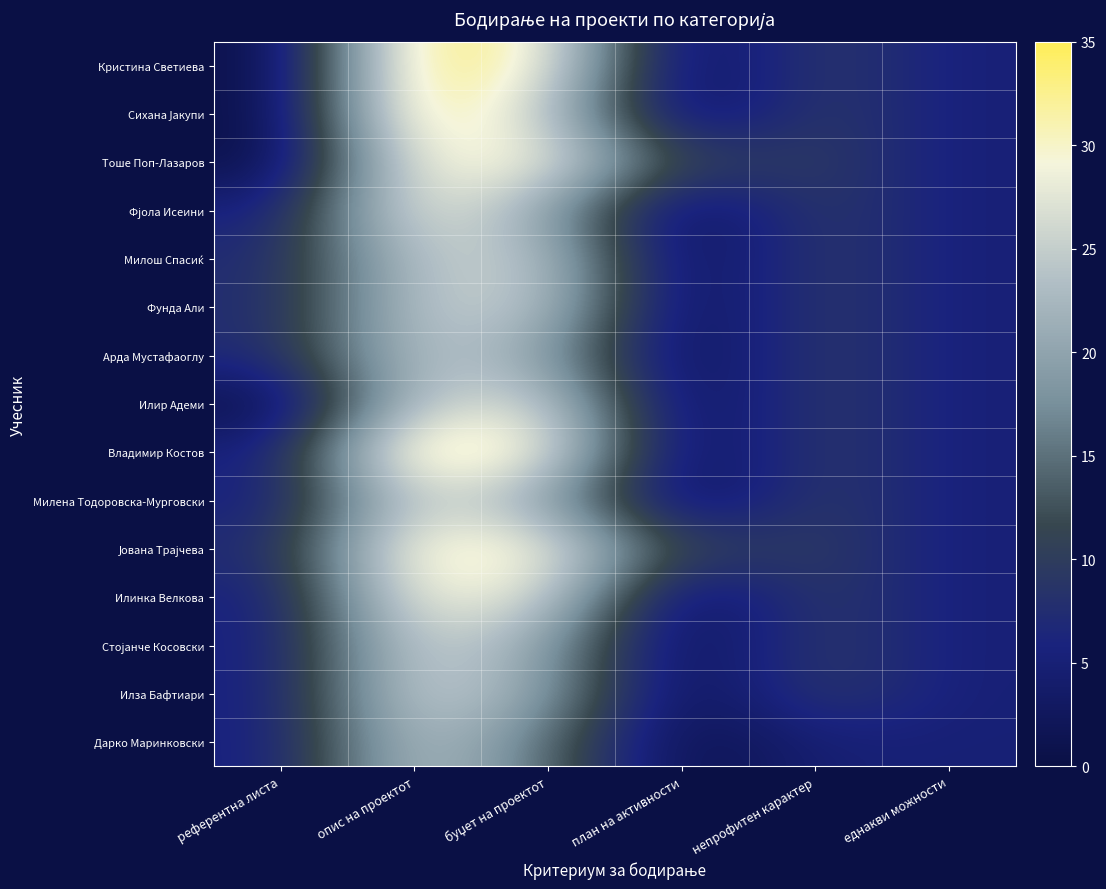

What is the total value across all series at опис на проектот?

433